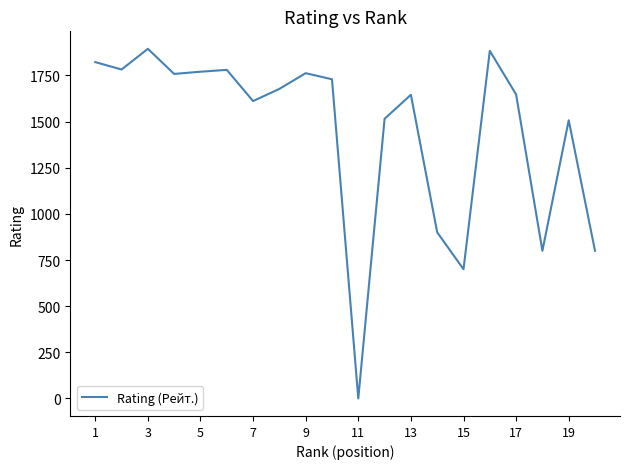

Count the number of data series in this chart.

1